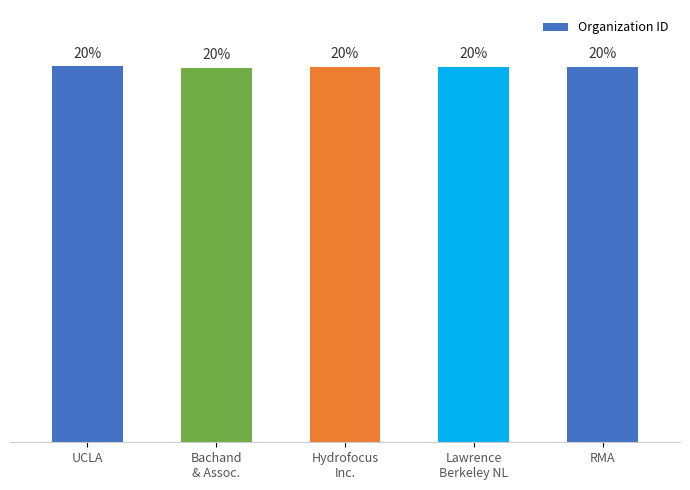

Are the bars grouped side by side (vs. stacked)?

No